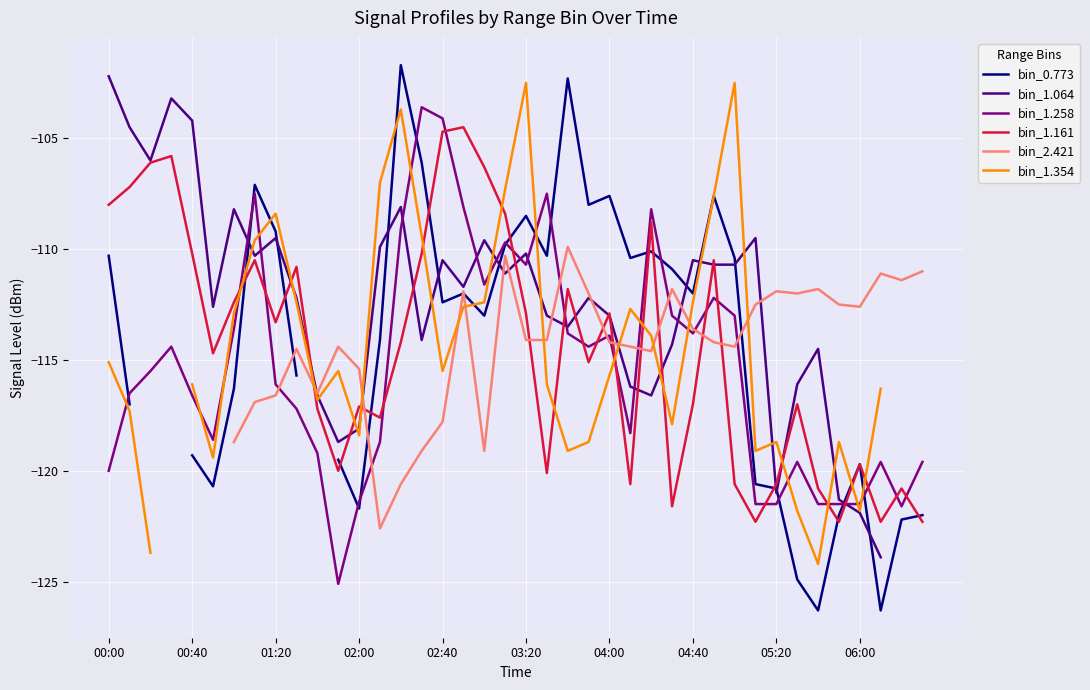

How many data points in bin_1.354 are above -115?

16